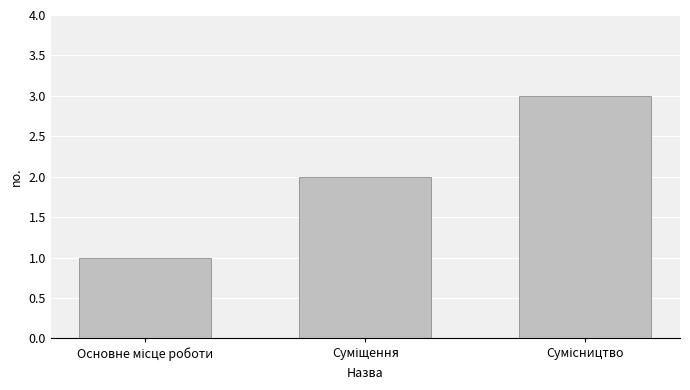

What is the greatest value displayed?

3